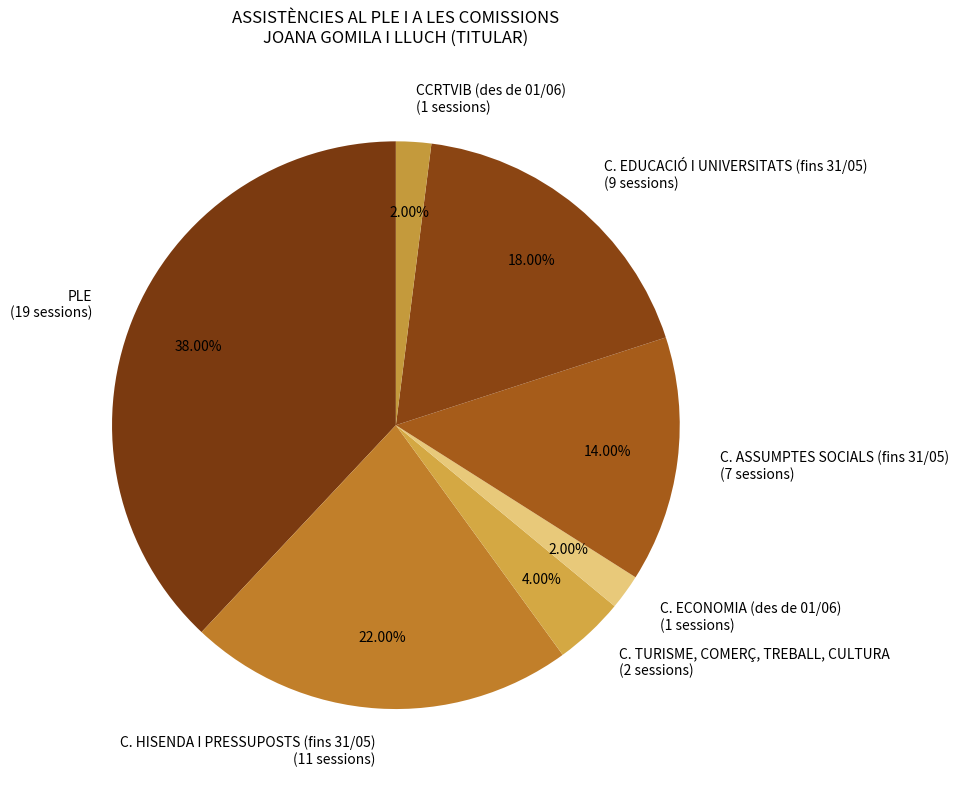

Do C. EDUCACIÓ I UNIVERSITATS (fins 31/05) and C. TURISME, COMERÇ, TREBALL, CULTURA together represent more than half of the pie?

No